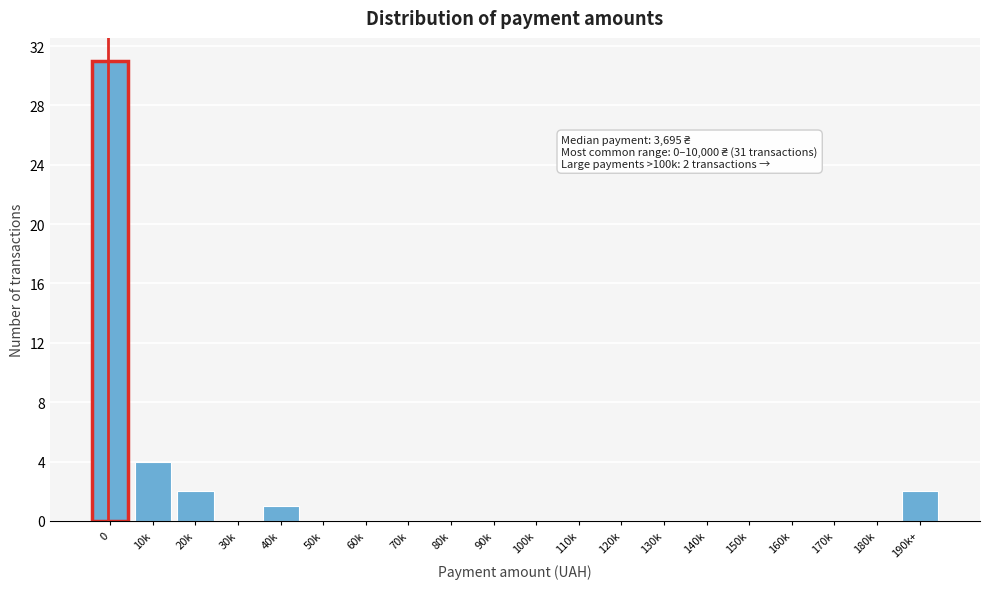

Reading left to right, list all the values displayed in this chart.

0=31	10k=4	20k=2	30k=0	40k=1	50k=0	60k=0	70k=0	80k=0	90k=0	100k=0	110k=0	120k=0	130k=0	140k=0	150k=0	160k=0	170k=0	180k=0	190k+=2